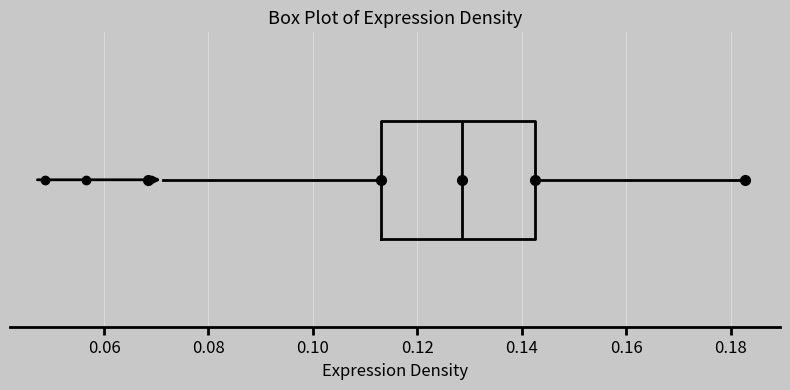

Where does the median line of the box sit on the x-axis? The values are not printed on the chart, so give them approximately, as read against the axis.

0.128